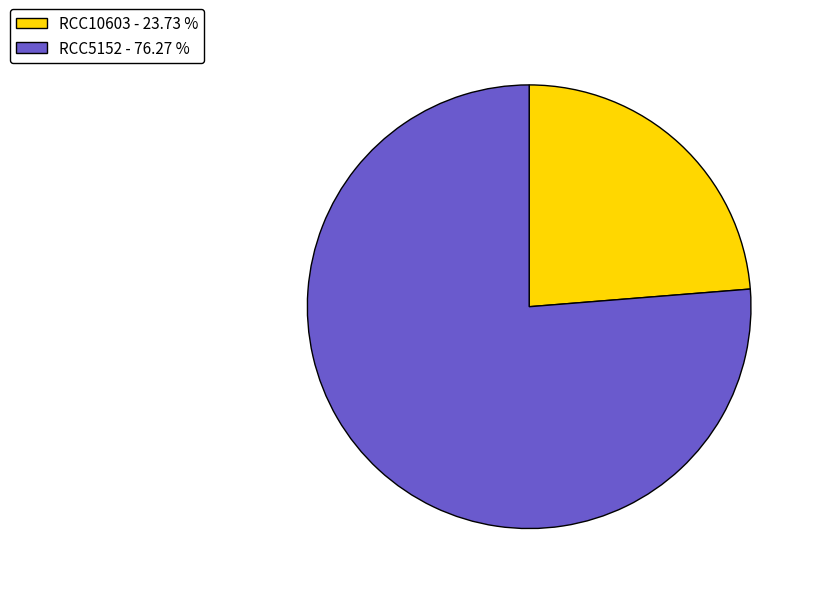

Is it true that RCC5152 is 76% of the pie?

True